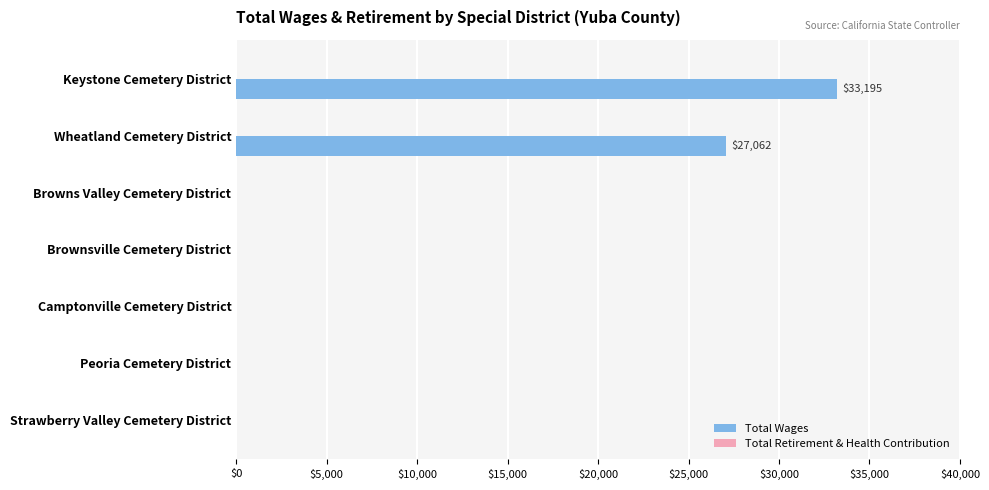

True or false: the data shows 16912 at Wheatland Cemetery District.

False